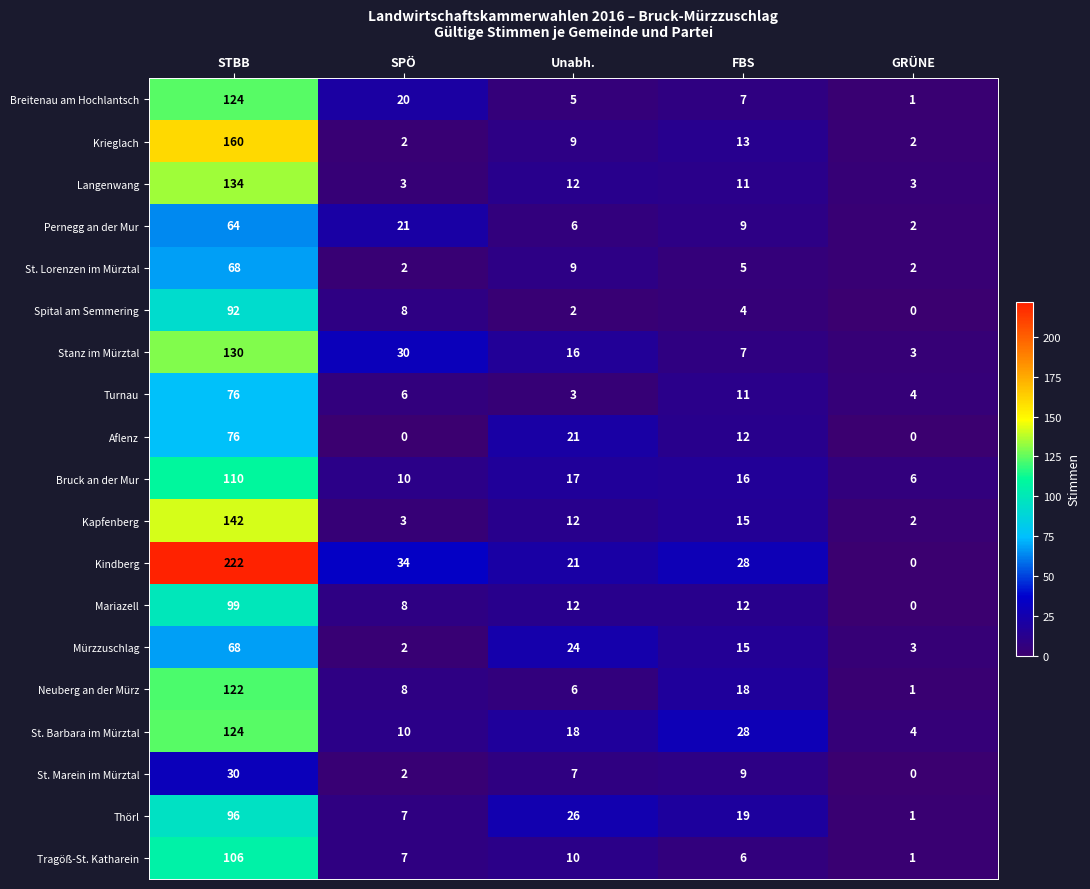

The value of Bruck an der Mur at SPÖ is 5. True or false?

False